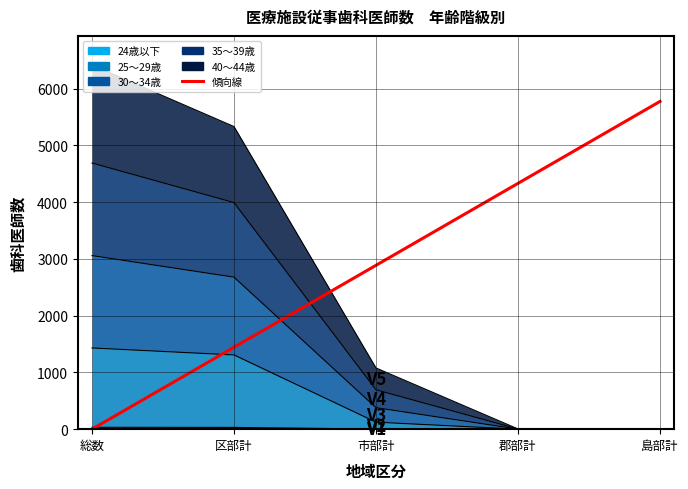

What is the sum of the 25～29歳 values at 郡部計 and 区部計?

1307